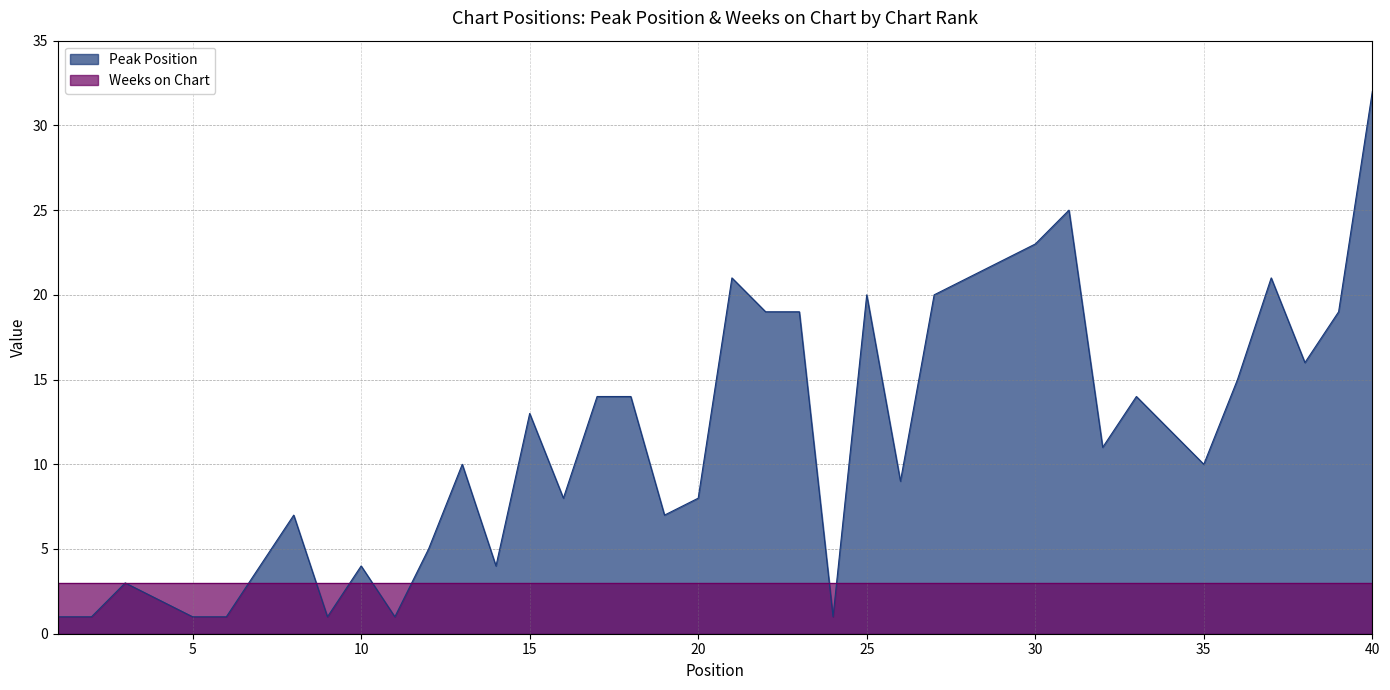

True or false: there are more than 1 points higher than both neighbors.

True